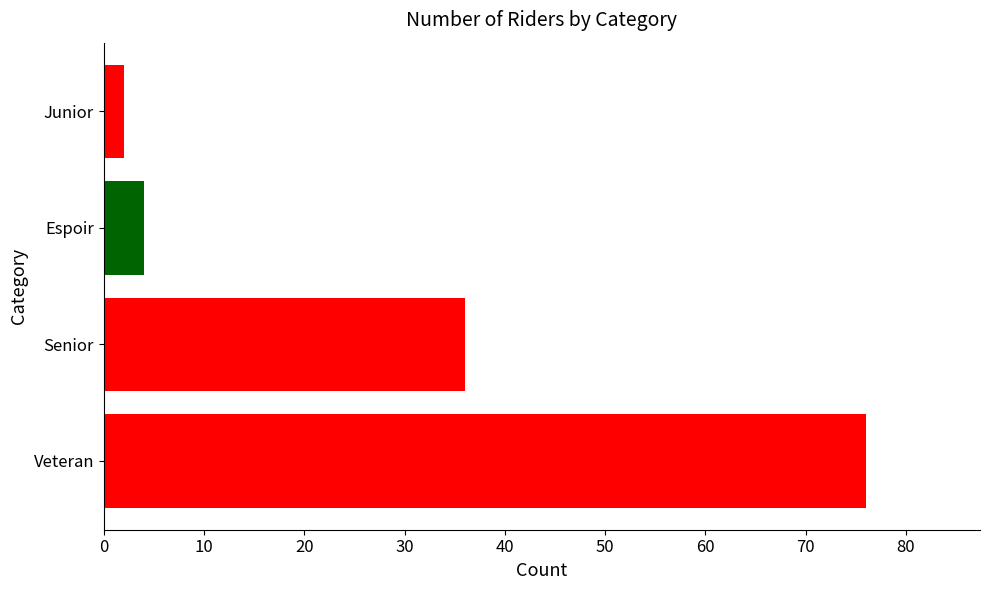

Is it true that the value at 0 is 39?

False